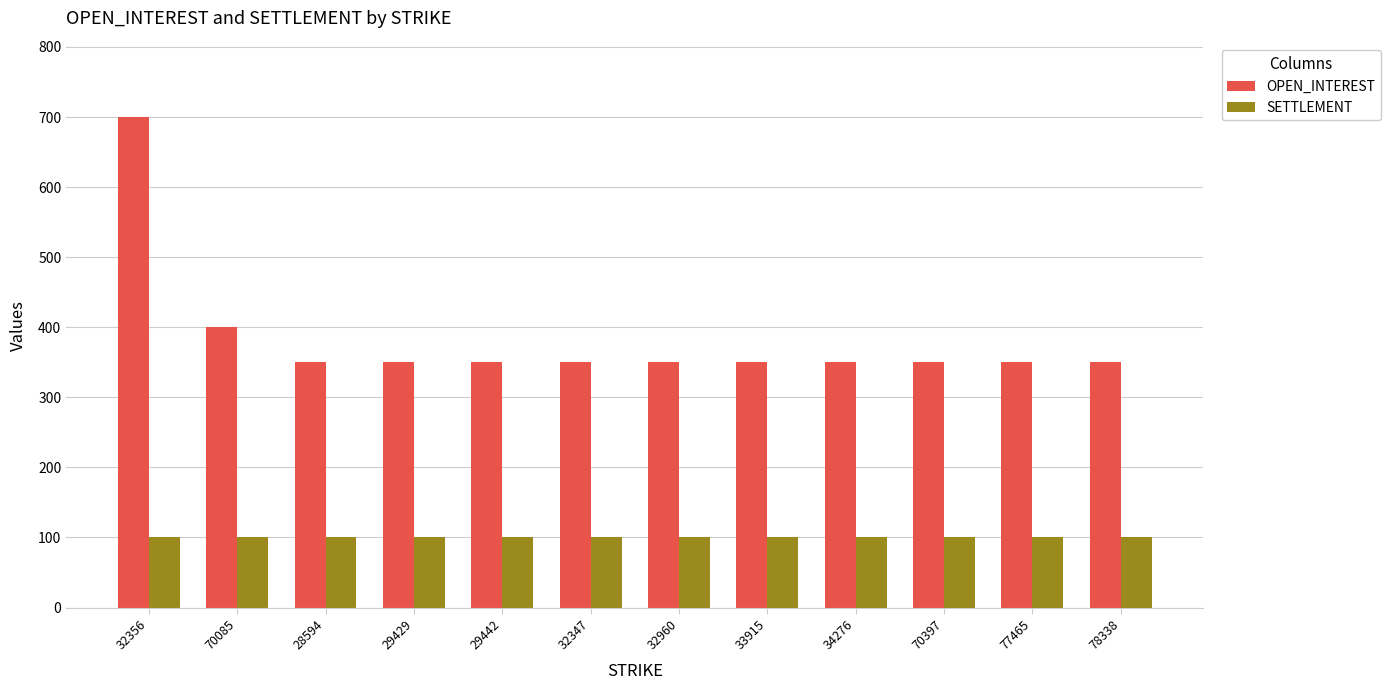

How many groups of bars are there?

12